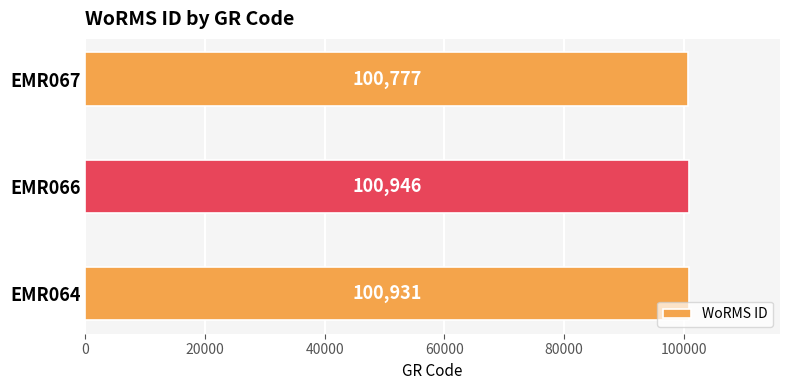

What is the average value?

100885